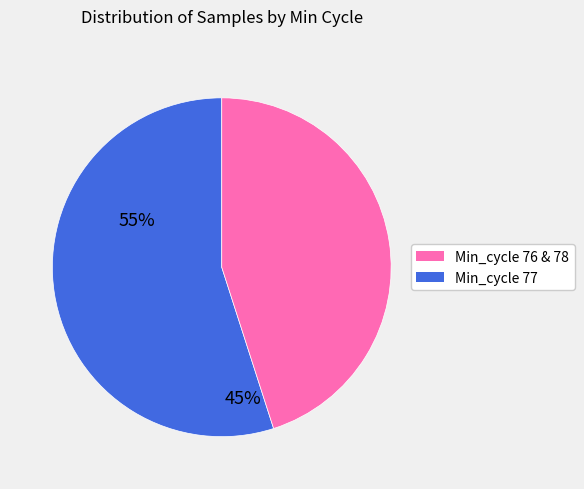

Does any single category account for the majority?

Yes